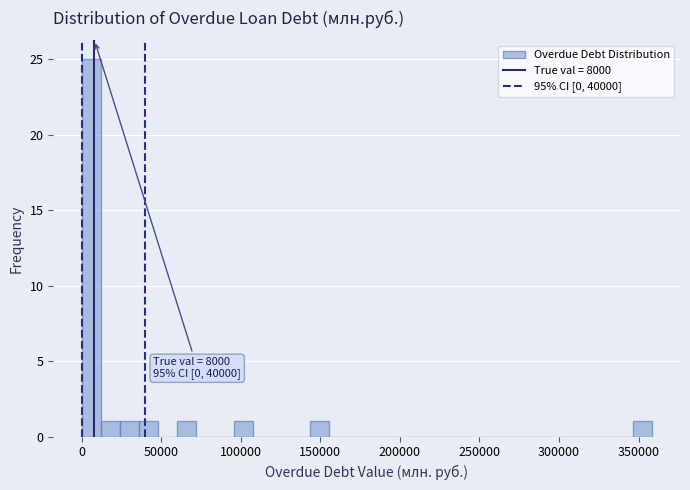

Around what value on the x-axis is the tallest bar? Give the approximate position of its centre, as read against the axis.

5000